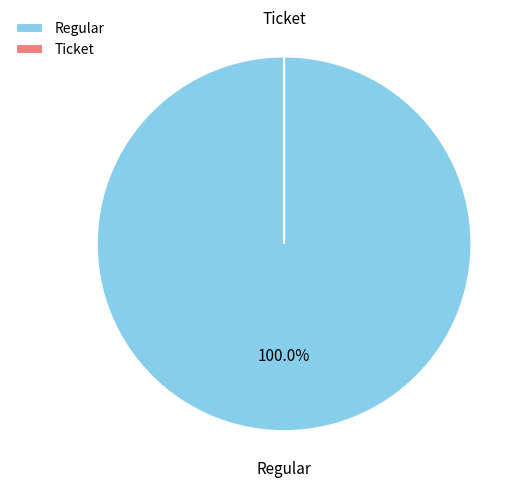

To the nearest percent, what is the difference between the largest and smallest slice percentages?

100%